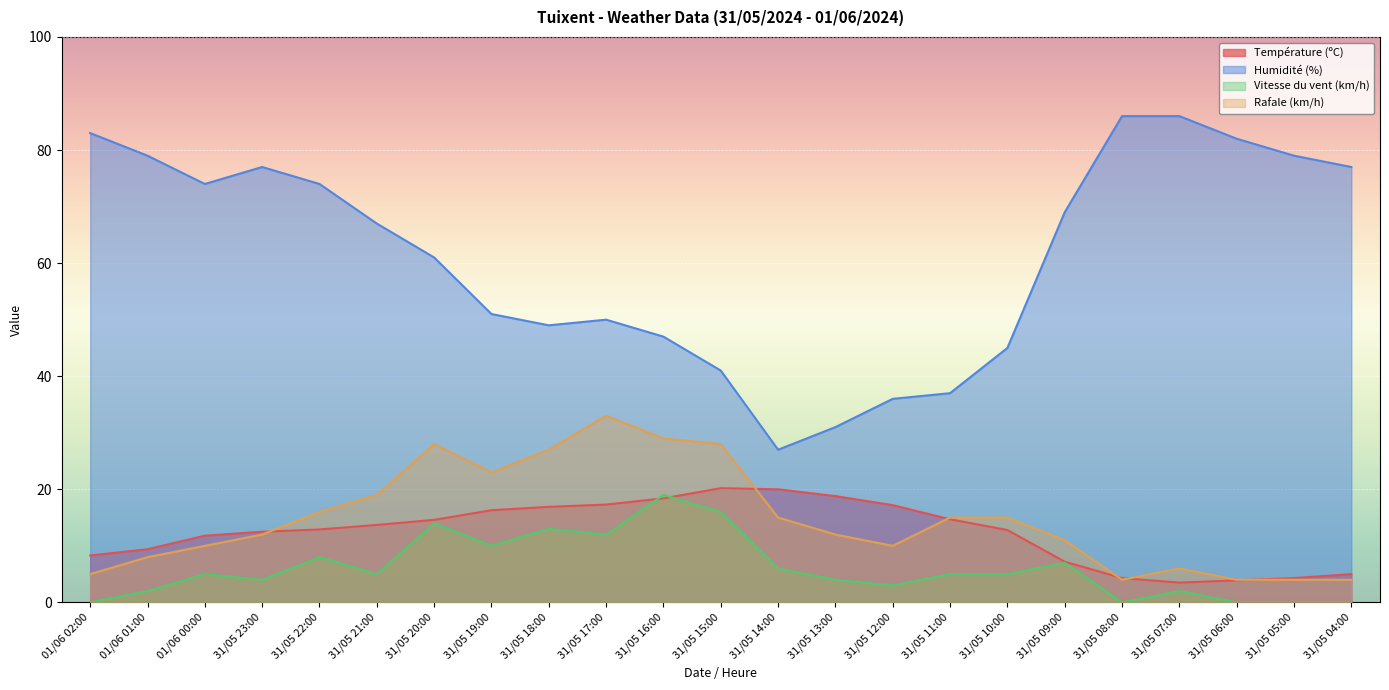

At which label does Température (ºC) reach its peak?

31/05 15:00